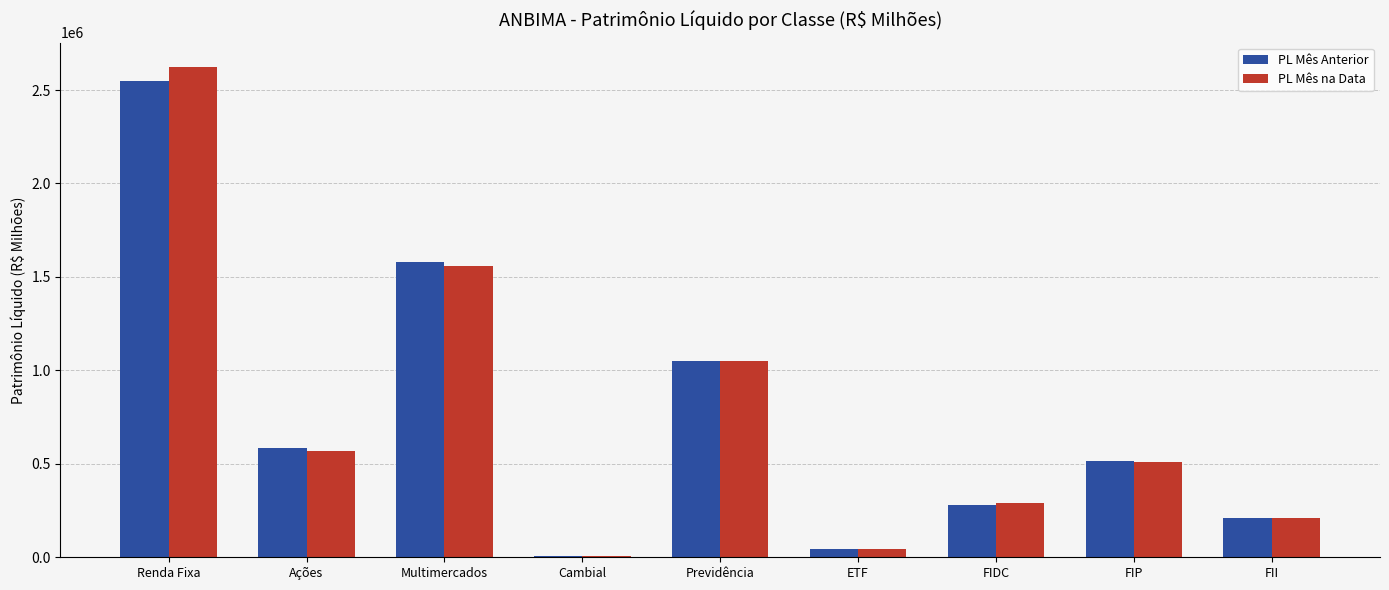

Are the bars horizontal?

No